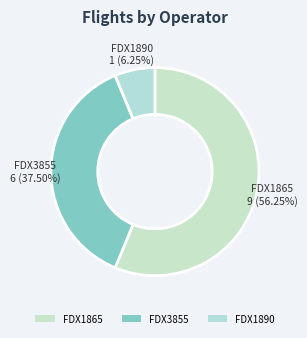

The FDX1865 slice represents 62% of the pie. True or false?

False